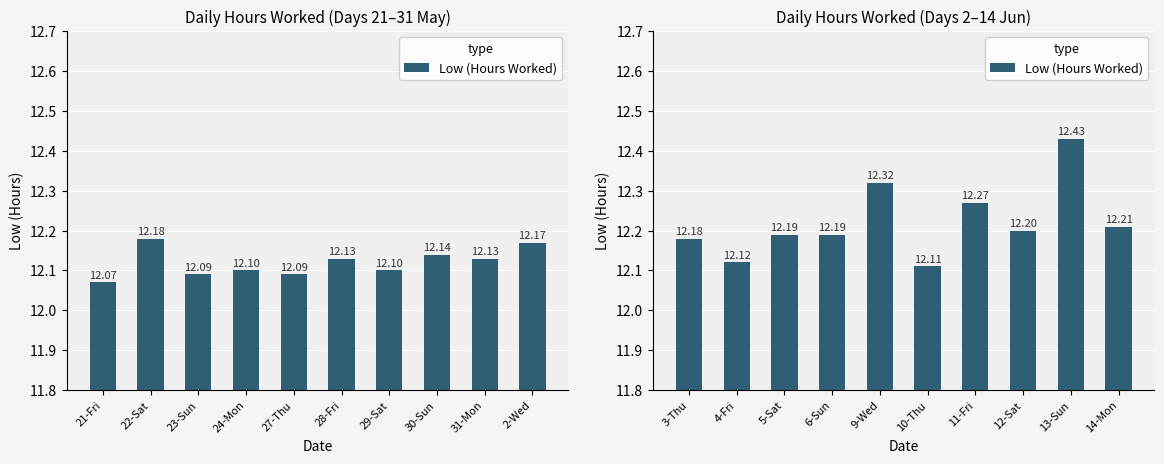

How many categories are shown in the chart?

10